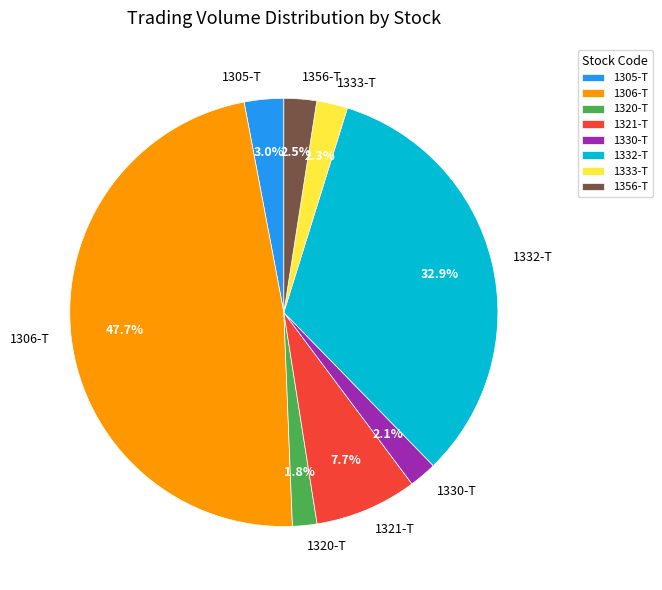

What percentage is the 1330-T slice, to the nearest percent?

2%